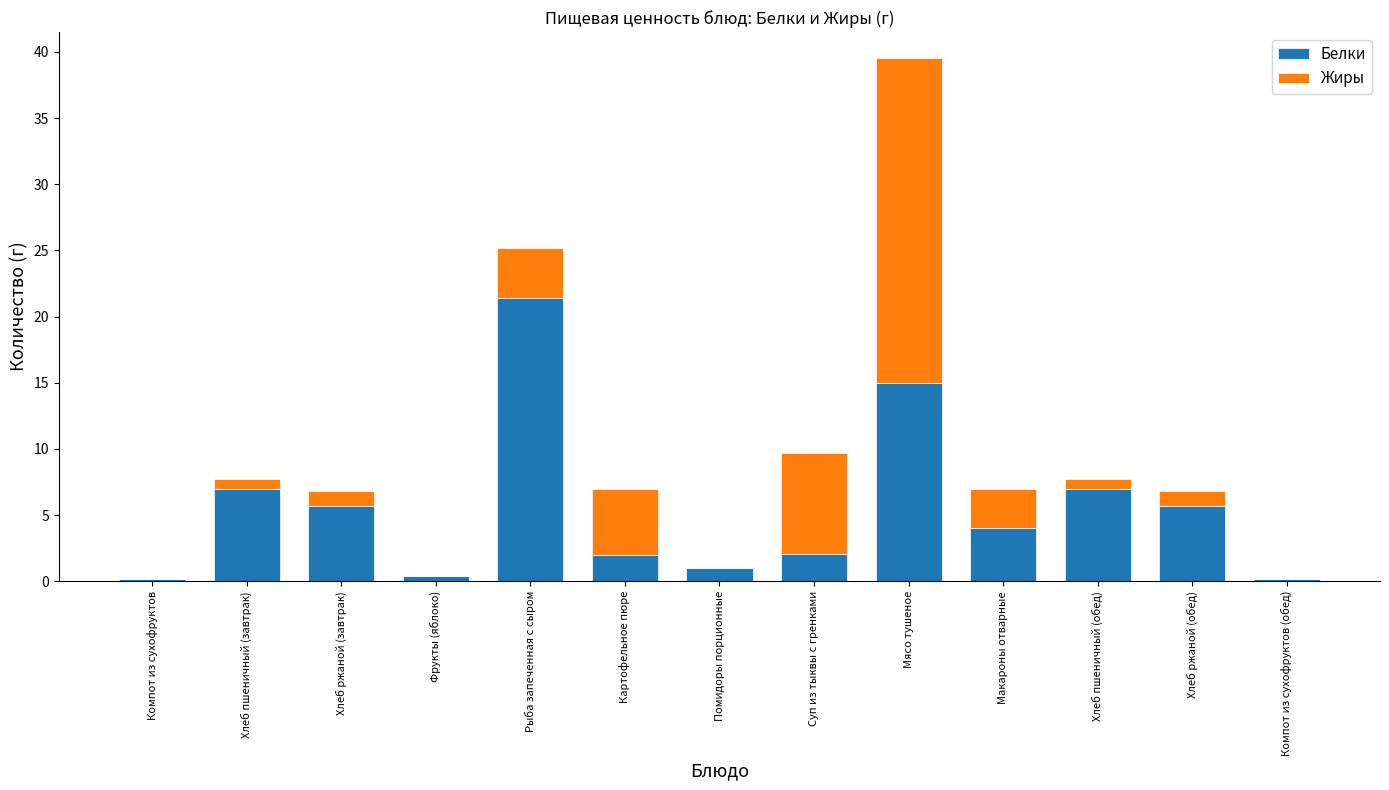

What is the sum of all Белки values?

71.6